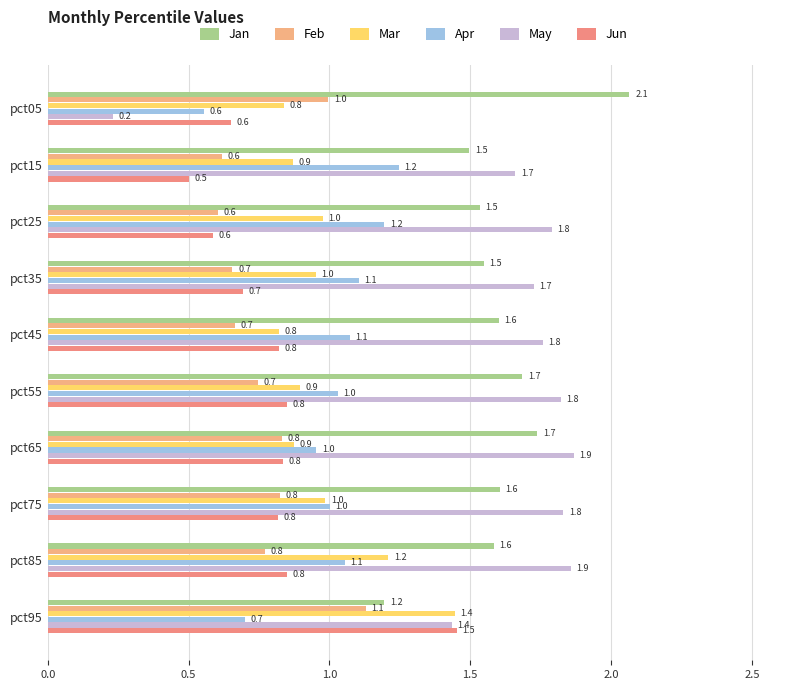

Which category has the highest value in the Feb series?

pct95